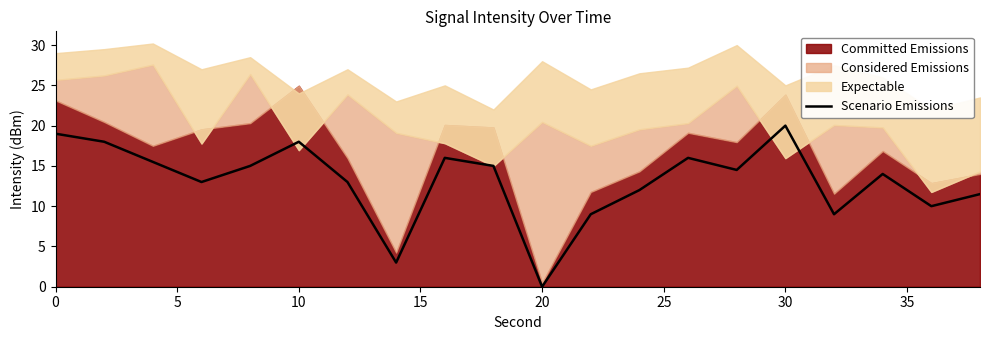

Is it true that Scenario Emissions equals 18.0 at 10?

True